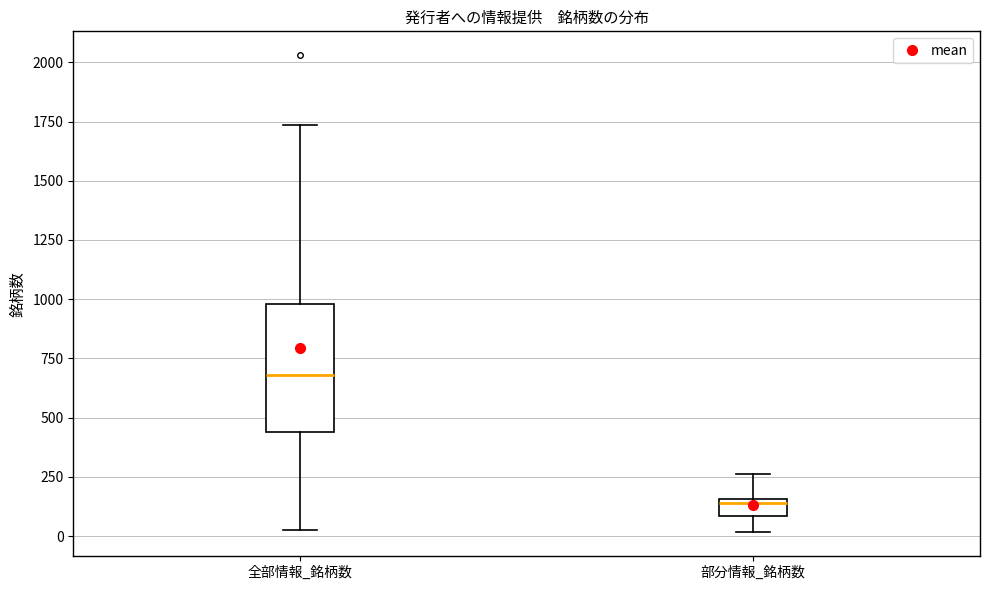

Where does the upper whisker of the box for 部分情報_銘柄数 end on the y-axis? The values are not printed on the chart, so give them approximately, as read against the axis.

250